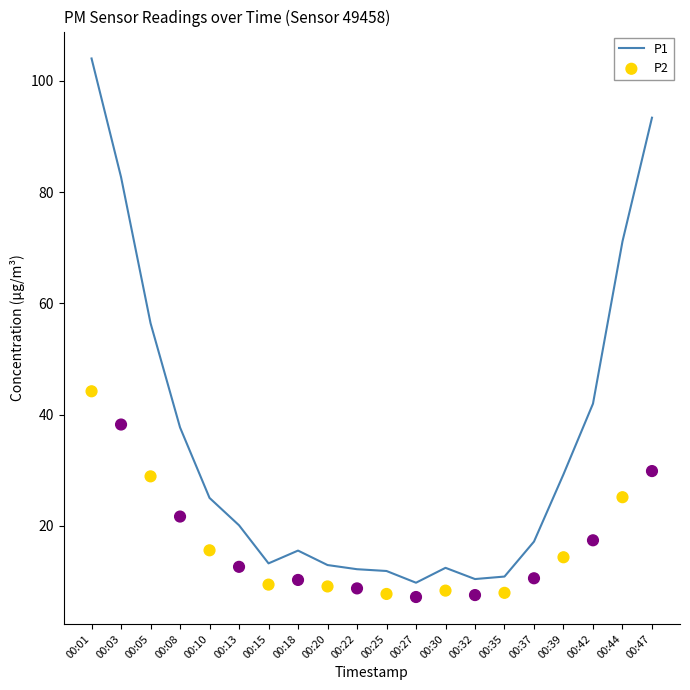

What is the total value across all series at 00:08?

59.4